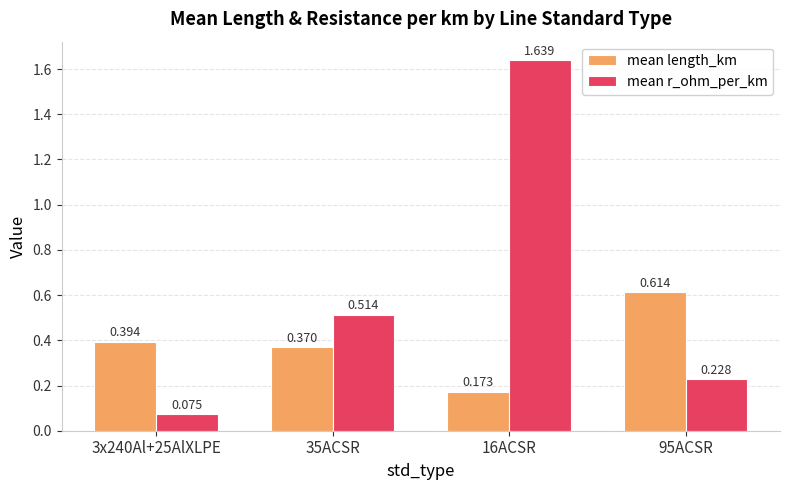

Which category has the highest value in the mean length_km series?

95ACSR